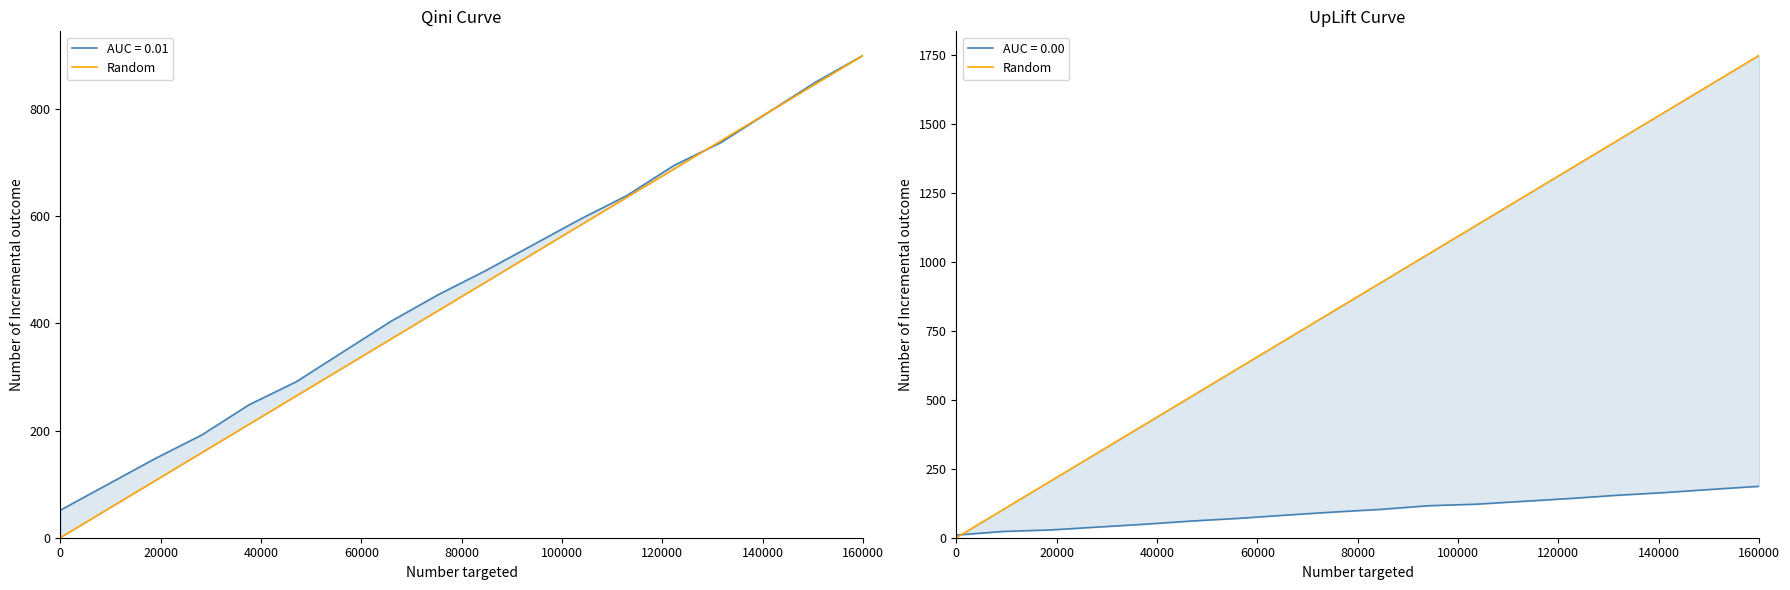

What is the average value?

875.0